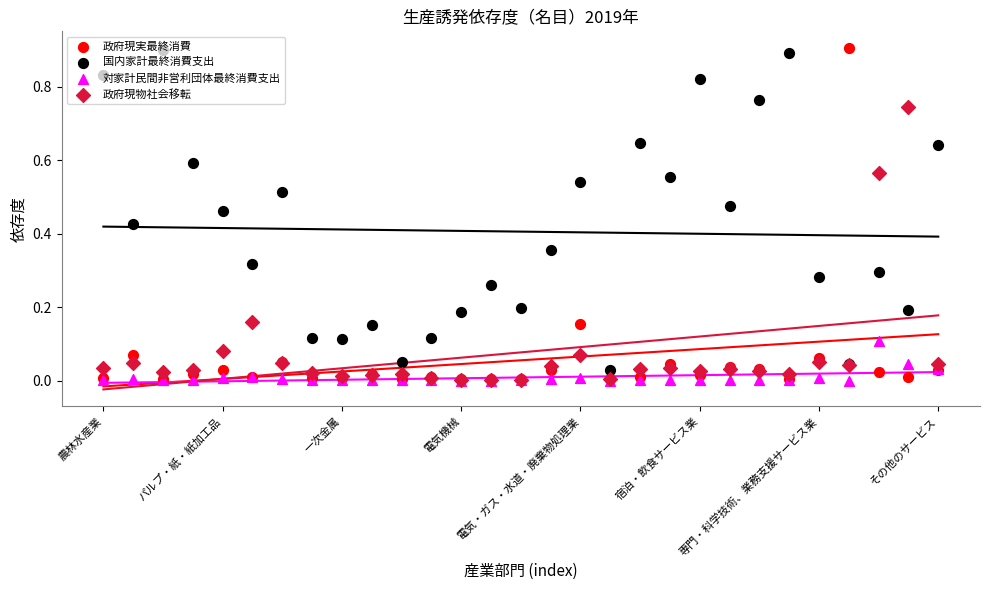

What are all the series names shown in the legend?

政府現実最終消費, 国内家計最終消費支出, 対家計民間非営利団体最終消費支出, 政府現物社会移転